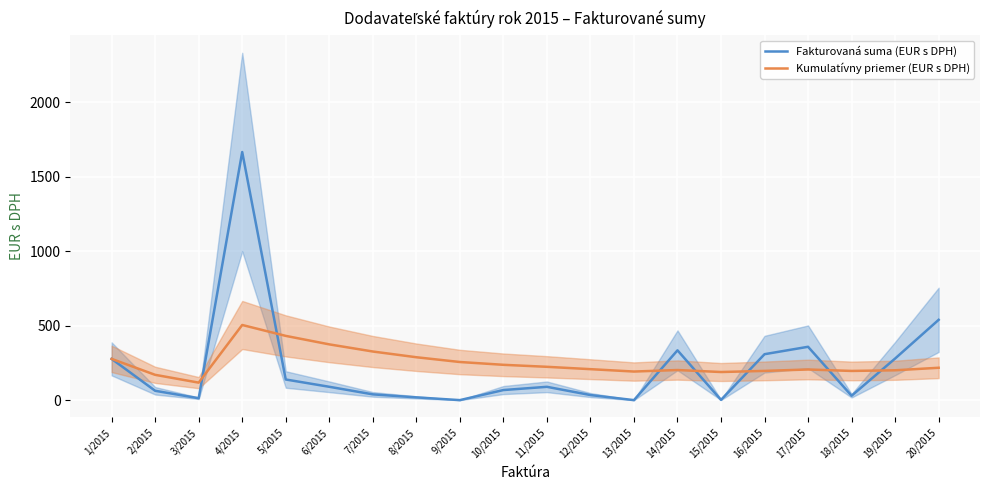

What is the sum of all Fakturovaná suma (EUR s DPH) values?

4344.9